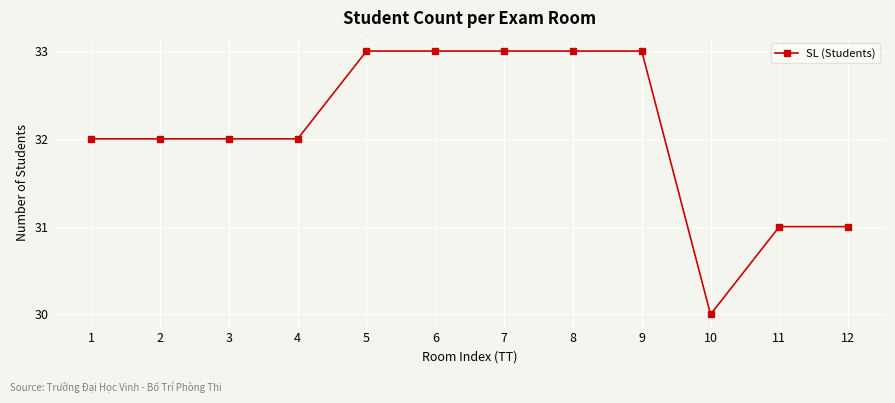

Approximately how many times larger is the value at 9 compared to 6?

1.0